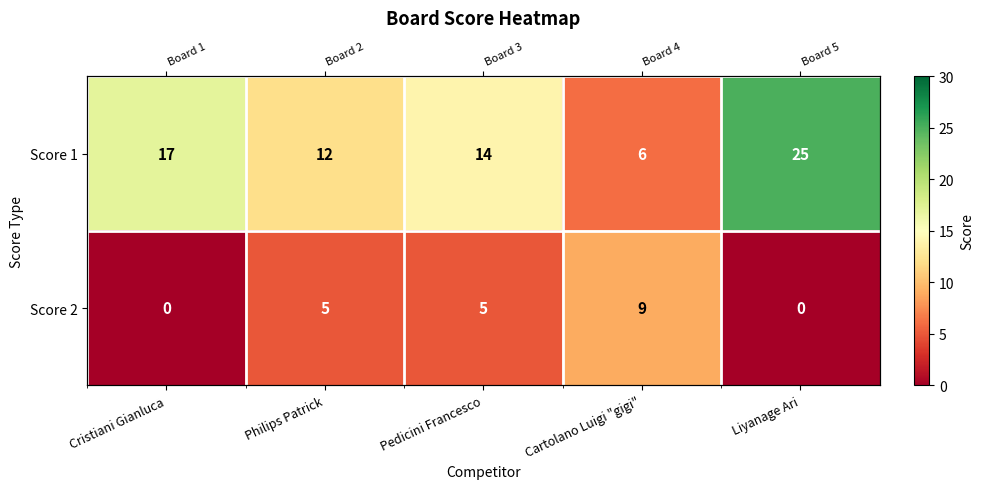

How many distinct data groups are displayed?

2